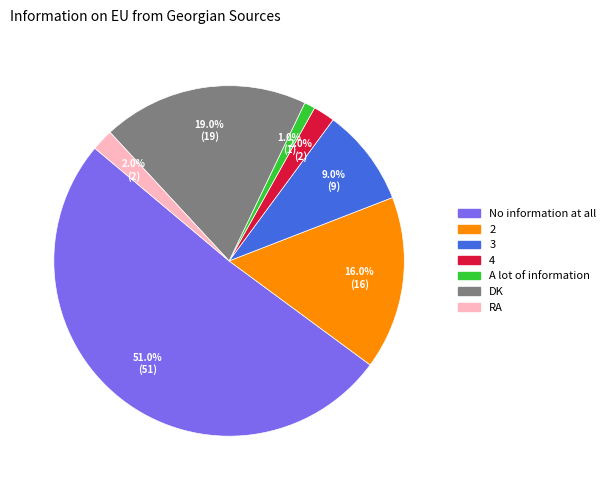

To the nearest percent, what is the difference between the DK and 4 slice percentages?

17%